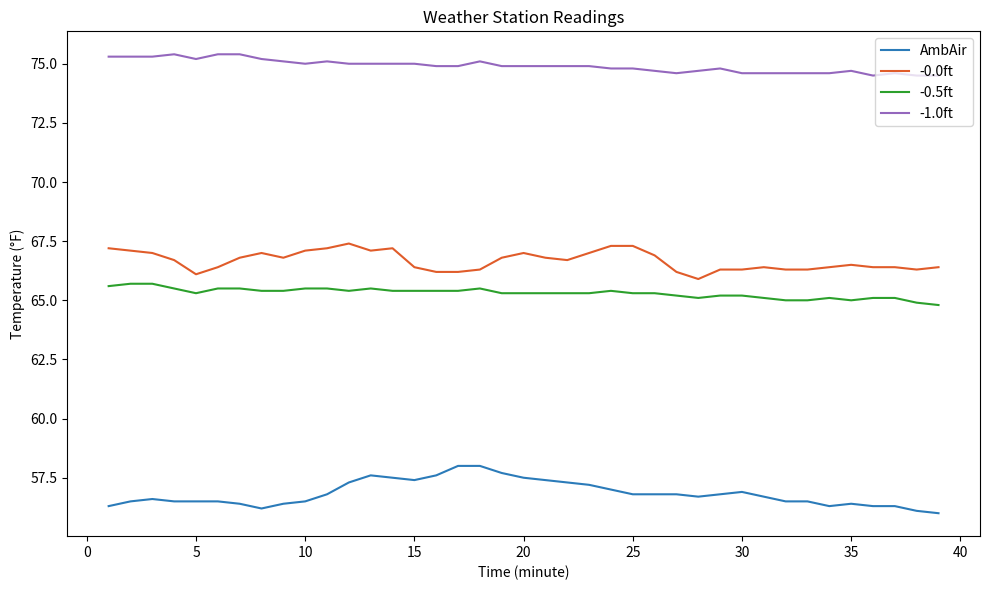

Rank the series by their maximum value, from highest to lowest.

-1.0ft, -0.0ft, -0.5ft, AmbAir